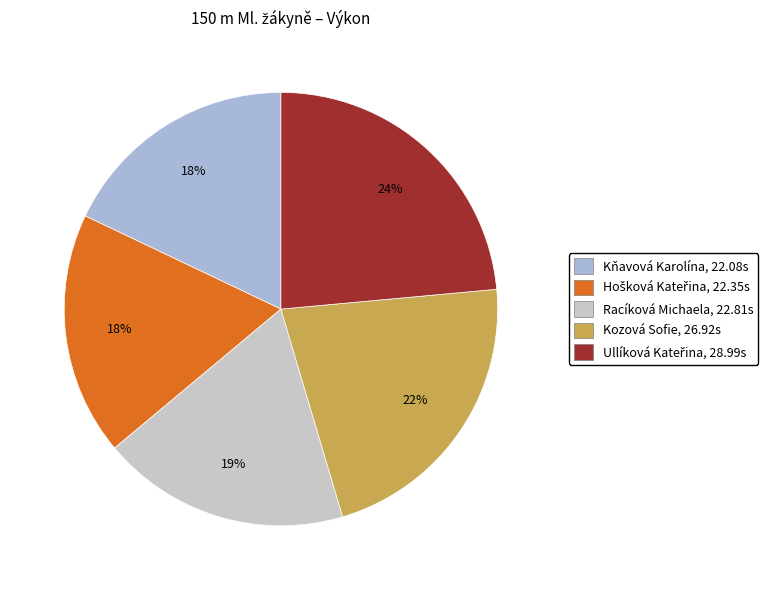

How many segments does this pie chart have?

5